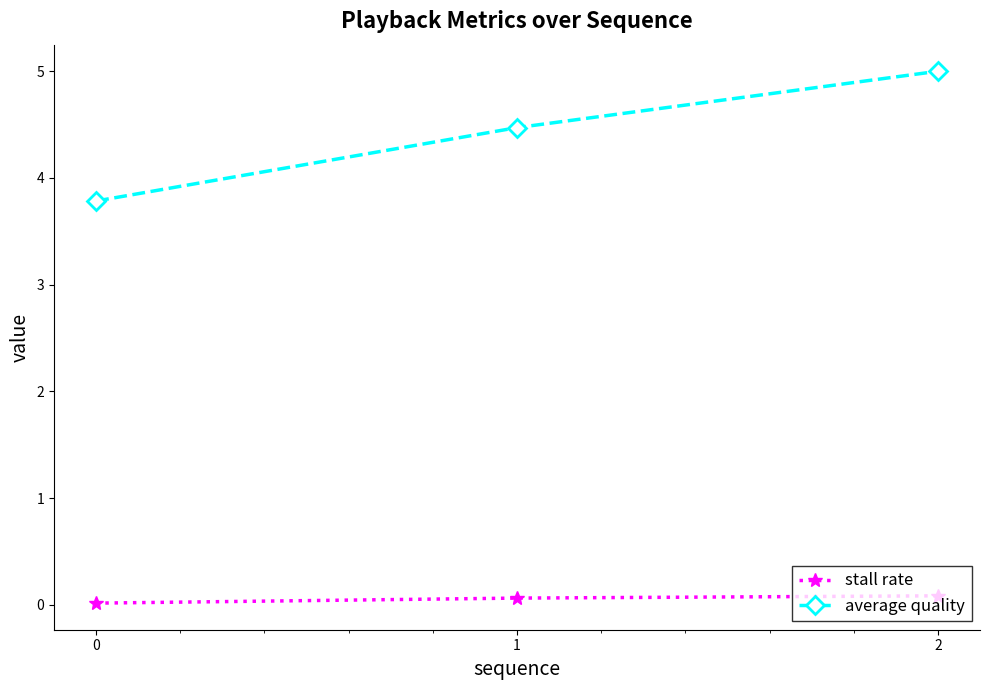

Between 1 and 2, which series saw the biggest shift?

average quality